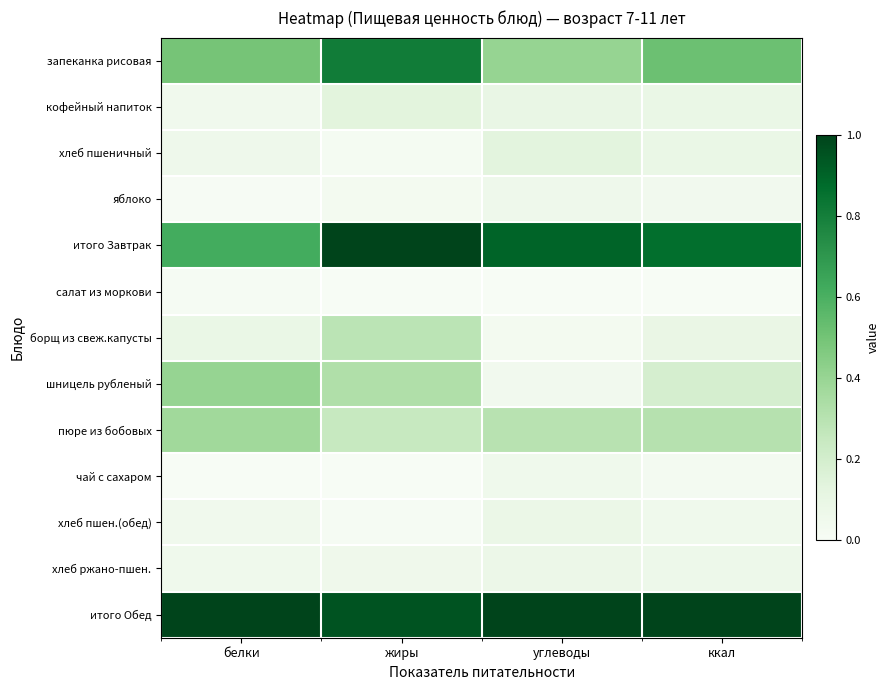

Count the number of categories in the chart.

4